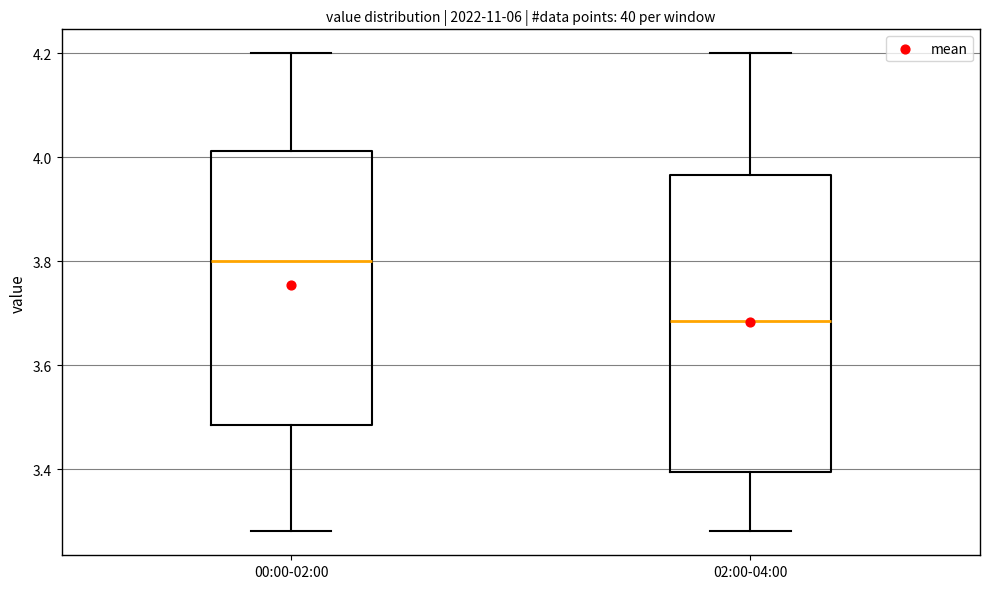

Reading left to right, read every box against the y-axis: the position of its median line, the range the box covers, and the ends of its whiskers. The values are not printed on the chart, so give them approximately, as read against the axis.

00:00-02:00: median 3.80, box 3.48 to 4.02, whiskers 3.28 to 4.20
02:00-04:00: median 3.68, box 3.40 to 3.96, whiskers 3.28 to 4.20